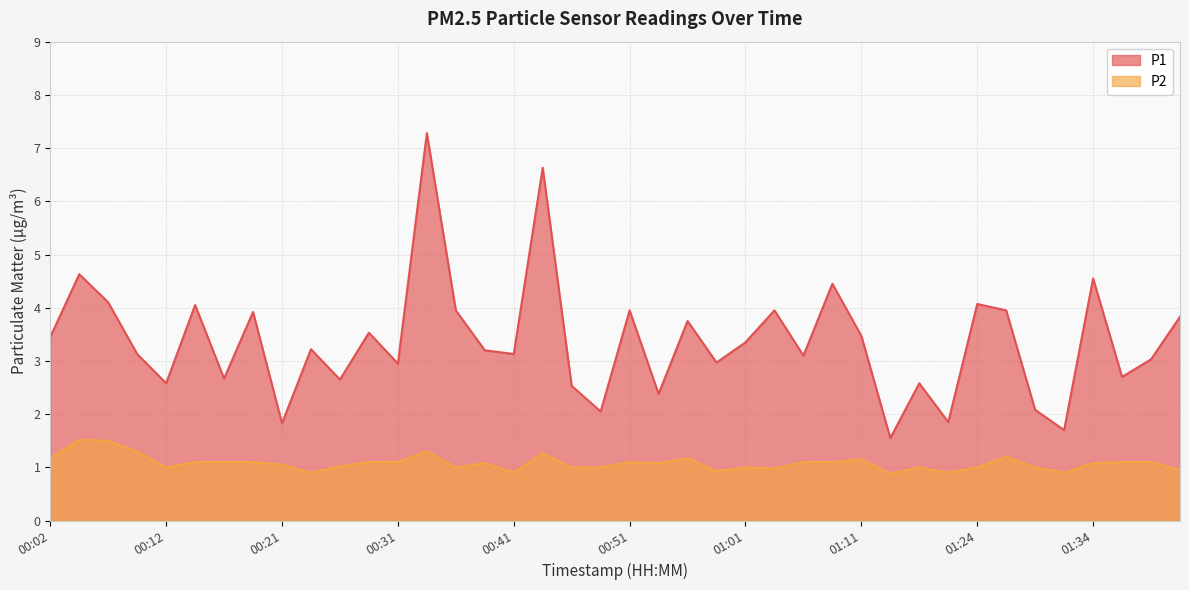

Reading left to right, what are all the values shown in this chart?

P1: 3.5	4.6	4.1	3.1	2.6	4.0	2.7	3.9	1.8	3.2	2.6	3.5	3.0	7.3	4.0	3.2	3.1	6.6	2.5	2.0	4.0	2.4	3.8	3.0	3.4	4.0	3.1	4.5	3.5	1.6	2.6	1.9	4.1	4.0	2.1	1.7	4.5	2.7	3.0	3.8
P2: 1.2	1.5	1.5	1.3	1.0	1.1	1.1	1.1	1.1	0.9	1.0	1.1	1.1	1.3	1.0	1.1	0.9	1.3	1.0	1.0	1.1	1.1	1.2	0.9	1.0	1.0	1.1	1.1	1.1	0.9	1.0	0.9	1.0	1.2	1.0	0.9	1.1	1.1	1.1	0.9